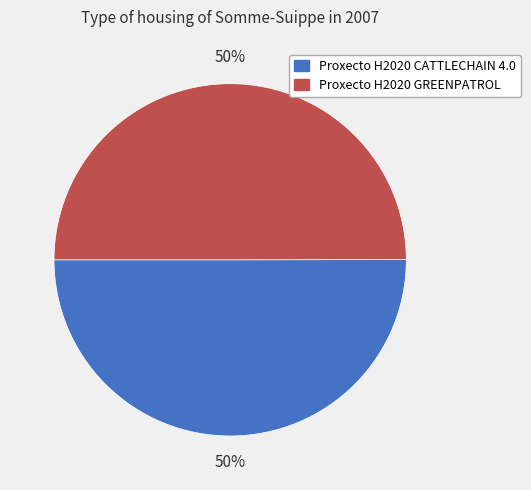

To the nearest percent, what percentage of the pie is Proxecto H2020 CATTLECHAIN 4.0?

50%